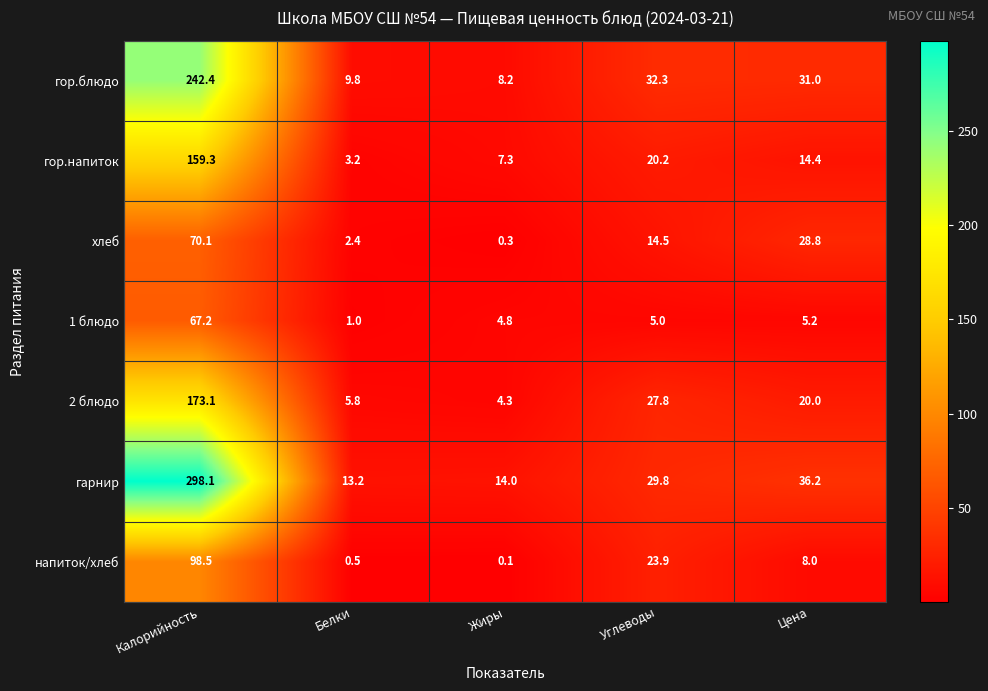

What is the spread (max minus min) of values at Углеводы?

27.3